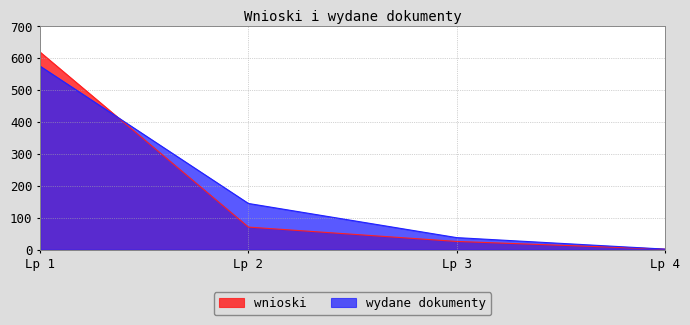

Read the wnioski value at Lp 1.

619